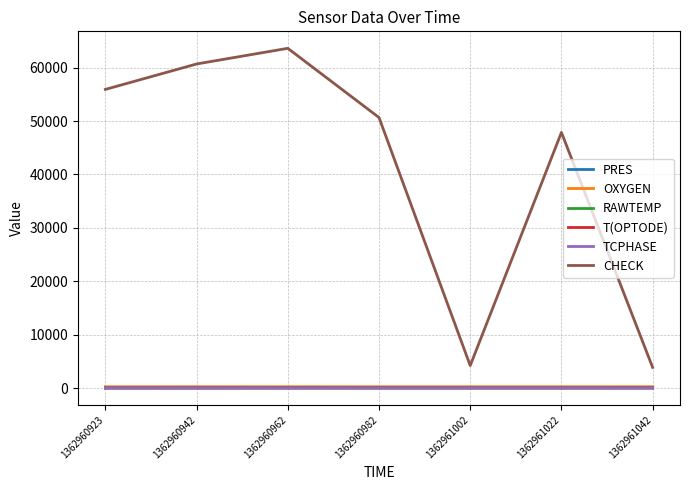

What is the greatest value displayed?

63628.0